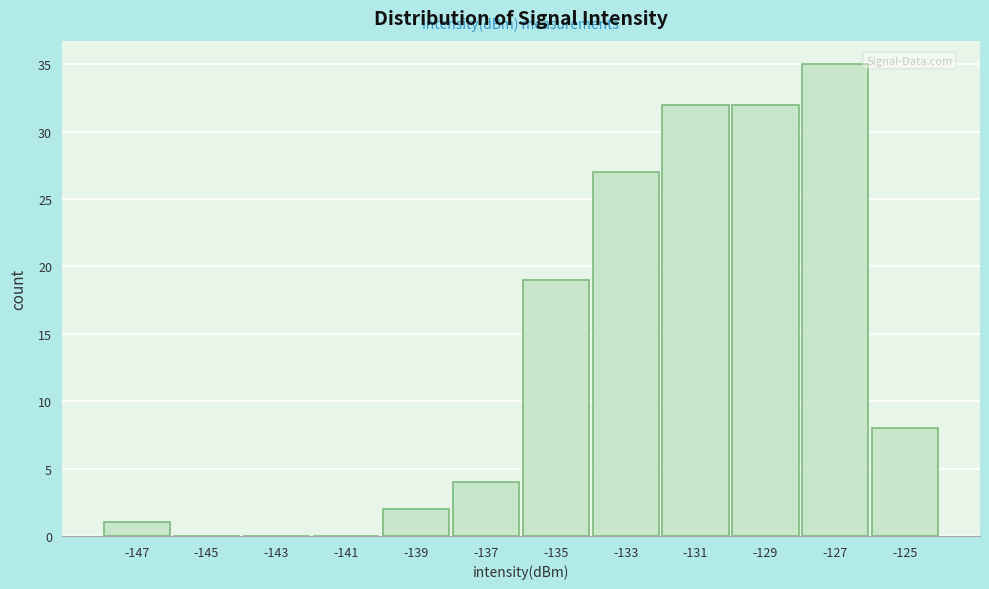

Reading left to right, list all the values displayed in this chart.

-147=1	-145=0	-143=0	-141=0	-139=2	-137=4	-135=19	-133=27	-131=32	-129=32	-127=35	-125=8